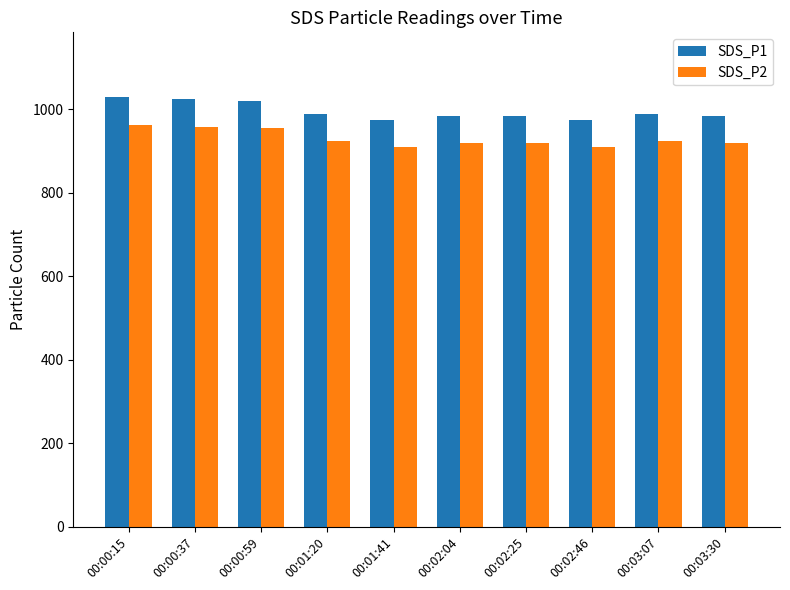

Does the chart contain stacked bars?

No